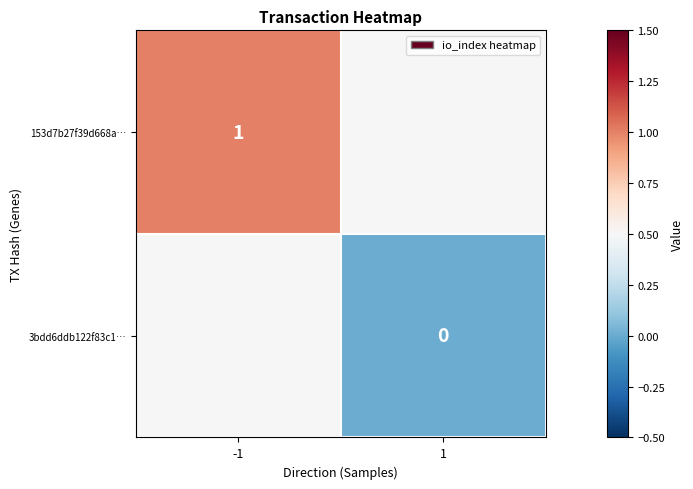

Is the value of 3bdd6ddb122f83c1… at 1 greater than the value of 153d7b27f39d668a… at -1?

No